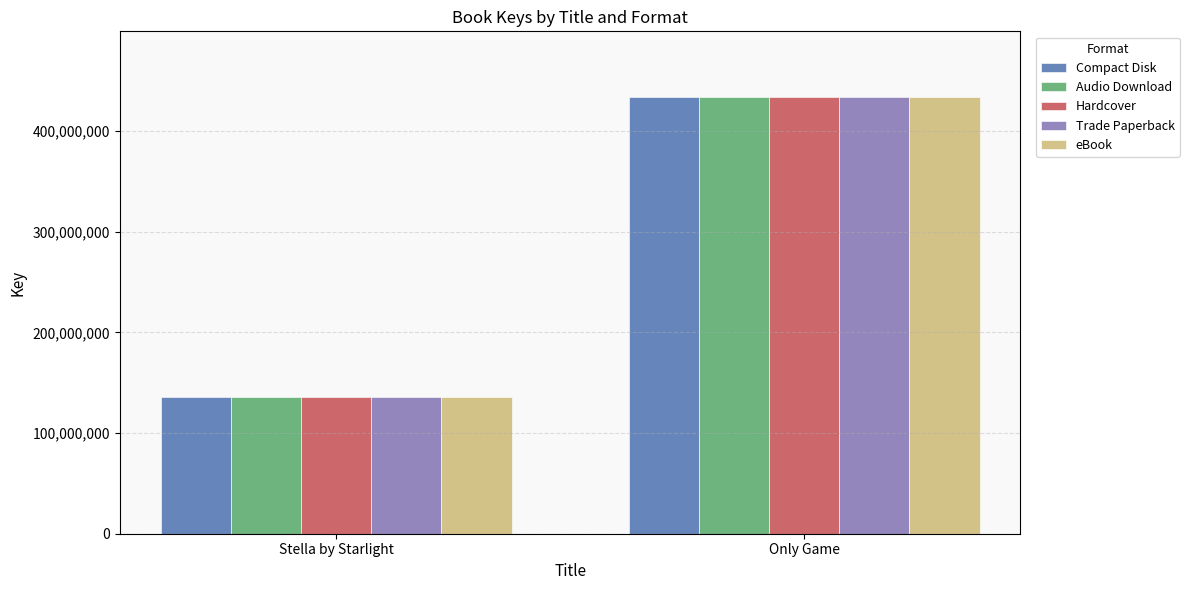

Reading left to right, extract all data points from this chart.

Compact Disk: 136319476	434097145
Audio Download: 136319476	434097145
Hardcover: 136319476	434097145
Trade Paperback: 136319476	434097145
eBook: 136319476	434097145